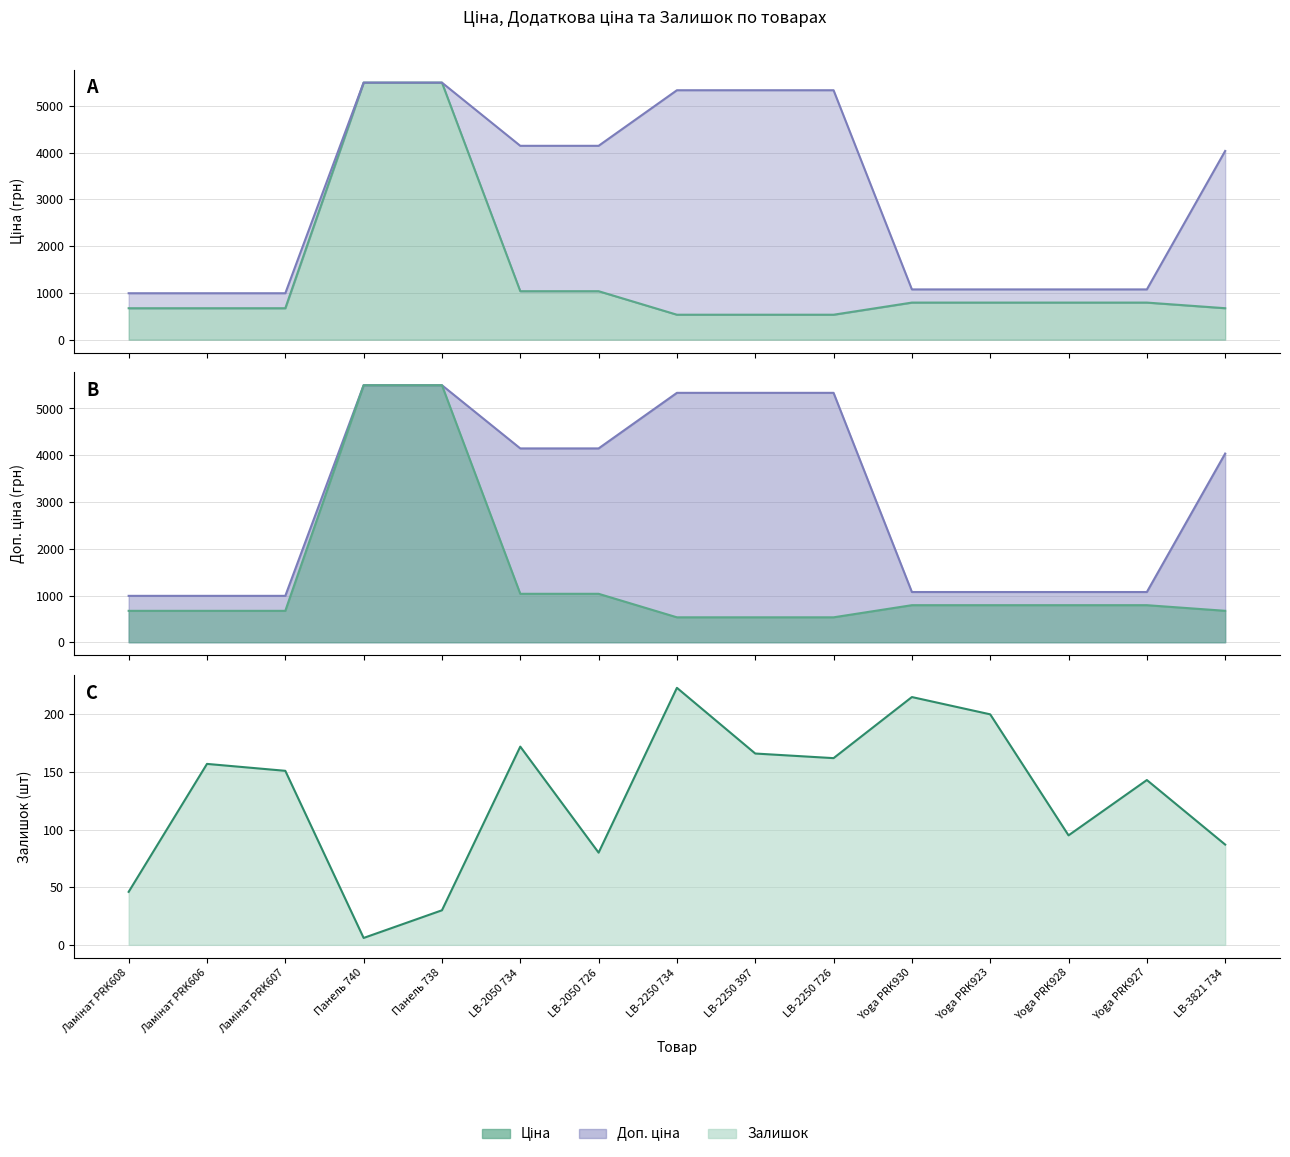

Reading left to right, list all the values displayed in this chart.

Ціна: 672.1	672.1	672.1	5497.3	5497.3	1036.5	1036.5	533.5	533.5	533.5	793.0	793.0	793.0	793.0	672.7
Доп. ціна: 992.7	992.7	992.7	5497.3	5497.3	4145.9	4145.9	5334.5	5334.5	5334.5	1074.6	1074.6	1074.6	1074.6	4036.0
Залишок: 46.0	157.0	151.0	6.0	30.0	172.0	80.0	223.0	166.0	162.0	215.0	200.0	95.0	143.0	87.0